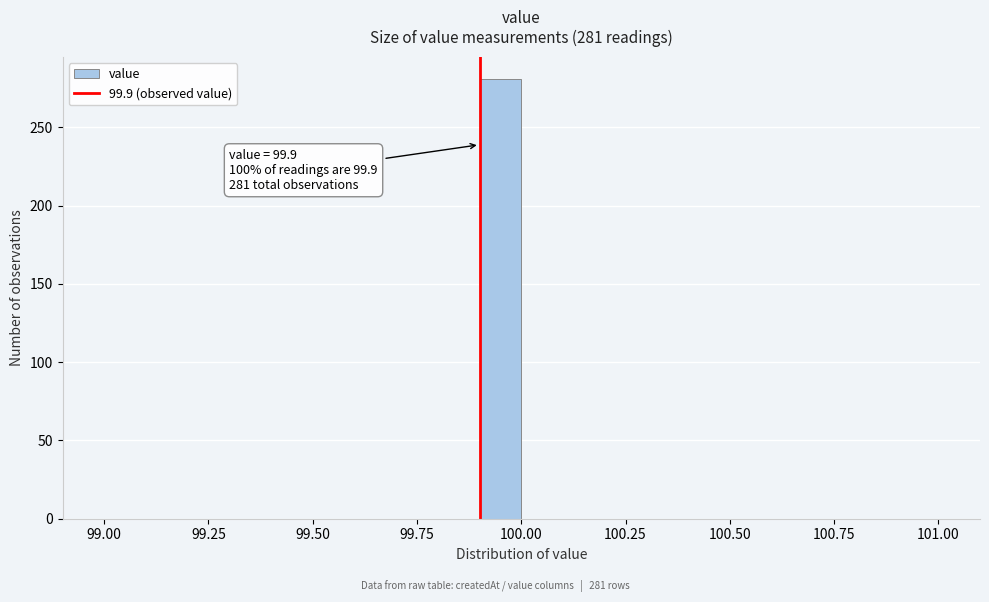

Around what value on the x-axis is the tallest bar? Give the approximate position of its centre, as read against the axis.

99.95